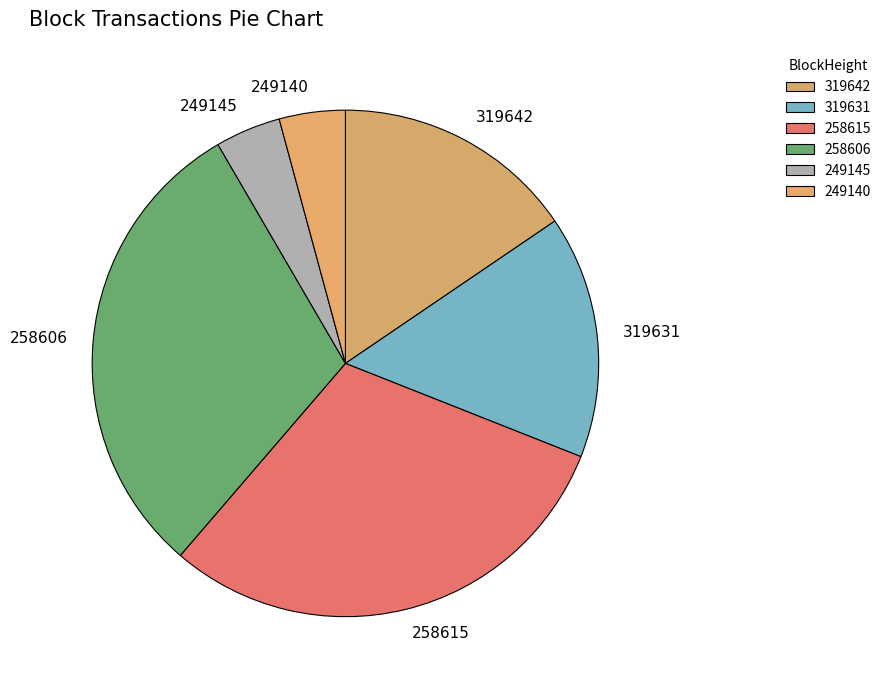

Combined, do 319631 and 258606 account for over 50%?

No